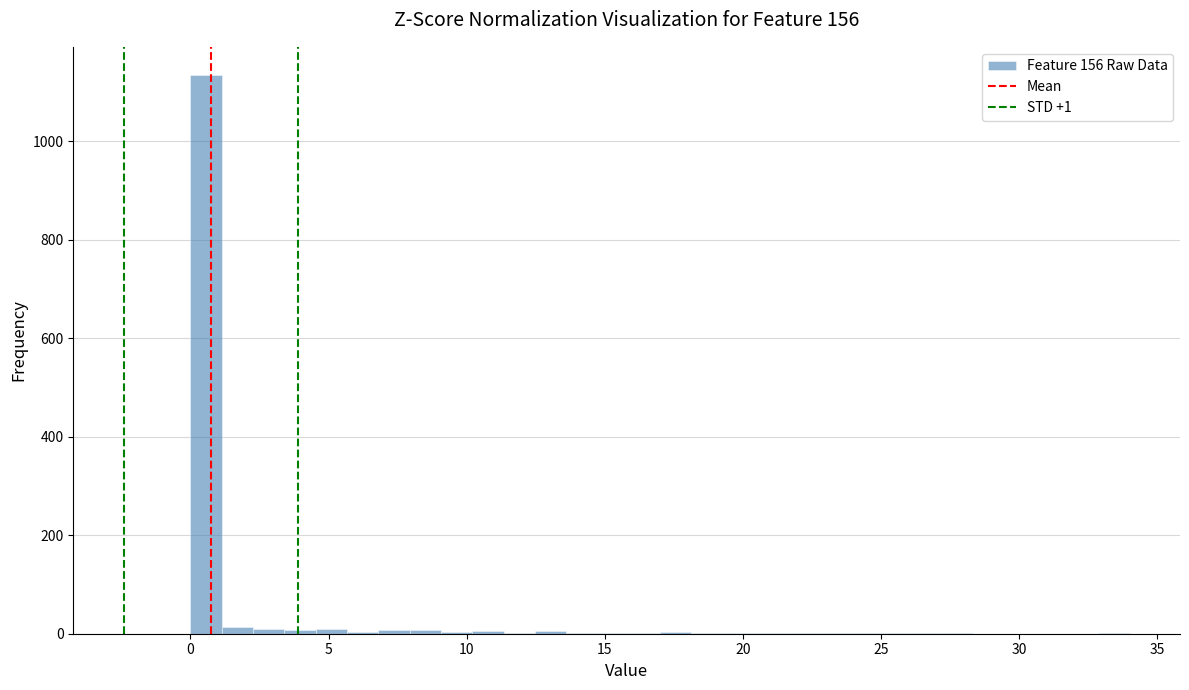

Around what value on the x-axis is the tallest bar? Give the approximate position of its centre, as read against the axis.

0.5